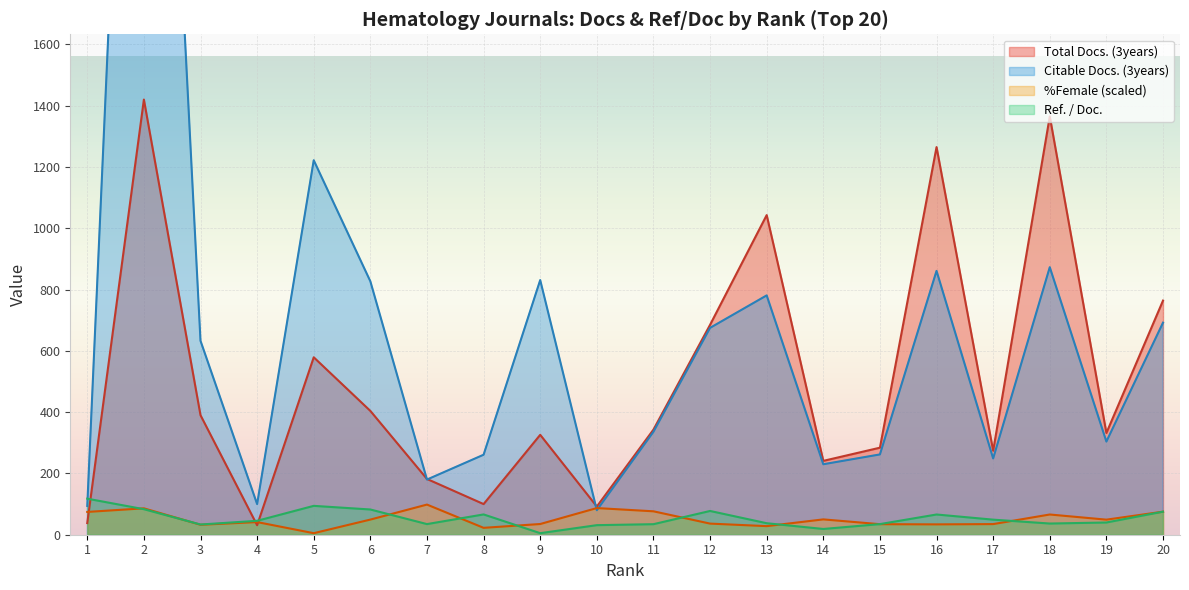

At how many categories does at least one series exceed 860?

4